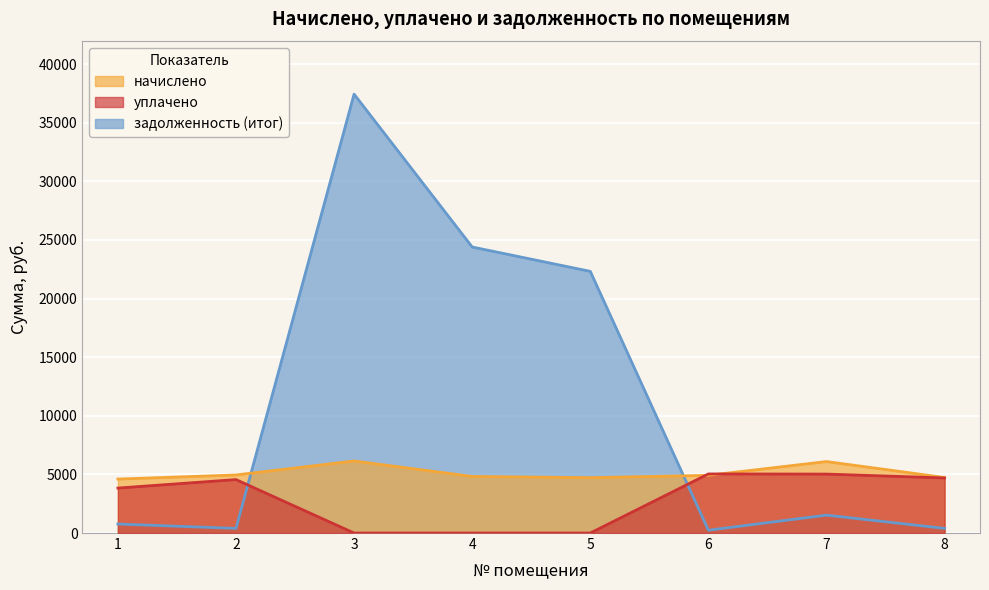

Where is уплачено nearest to the value 2521?

1